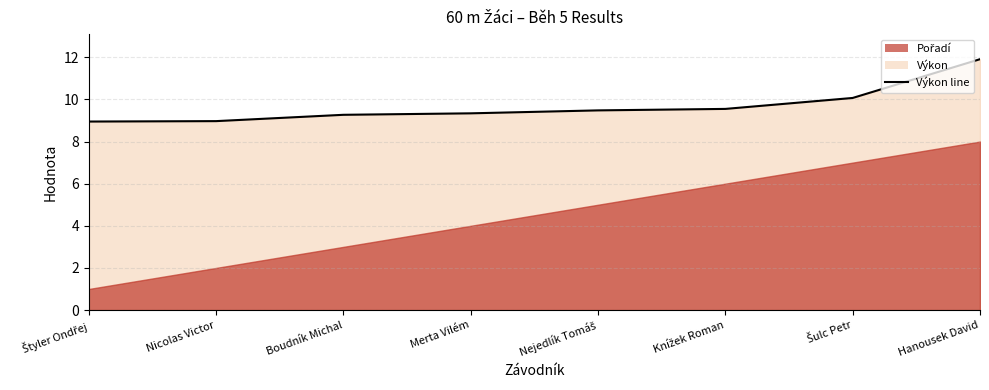

True or false: there are more than 2 points higher than both neighbors.

False